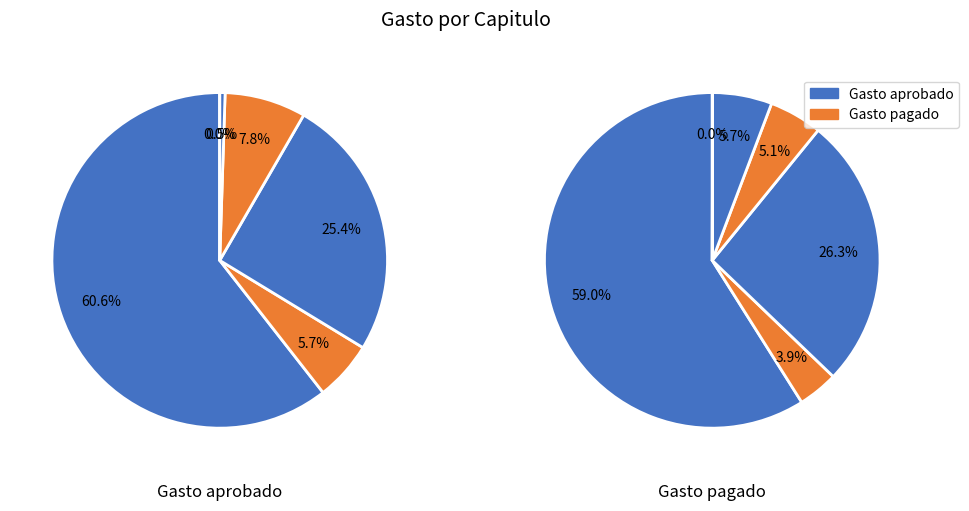

To the nearest percent, what is the combined percentage of Materiales y Suministros and Servicios Generales?

30%